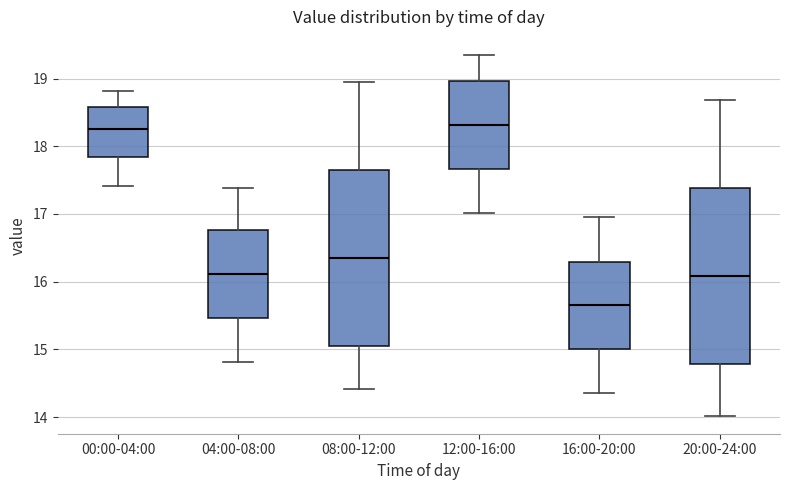

Which box has the lowest median line?

16:00-20:00